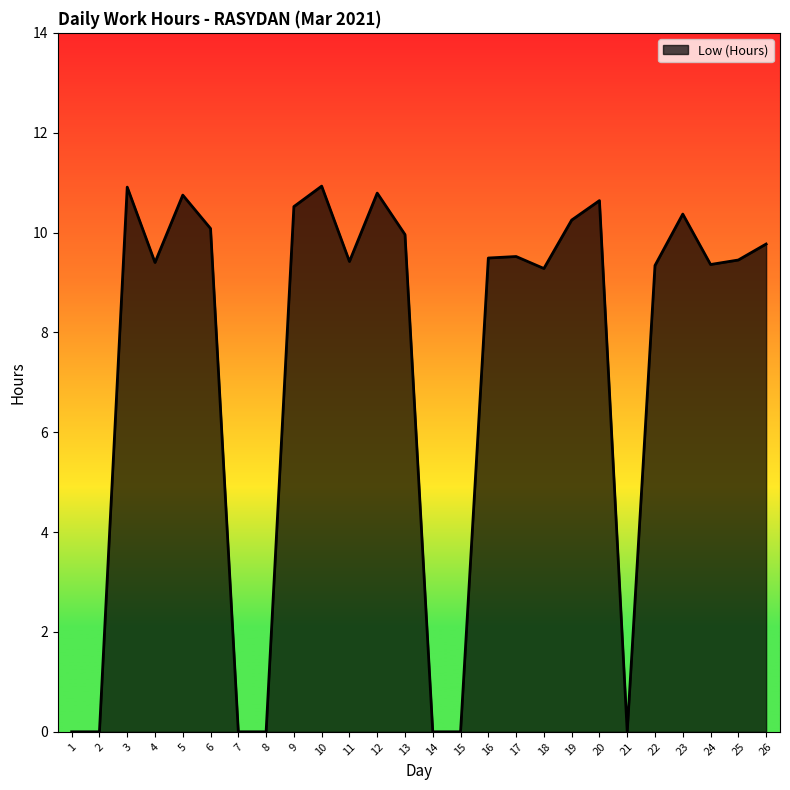

True or false: there are more than 0 points higher than both neighbors.

True